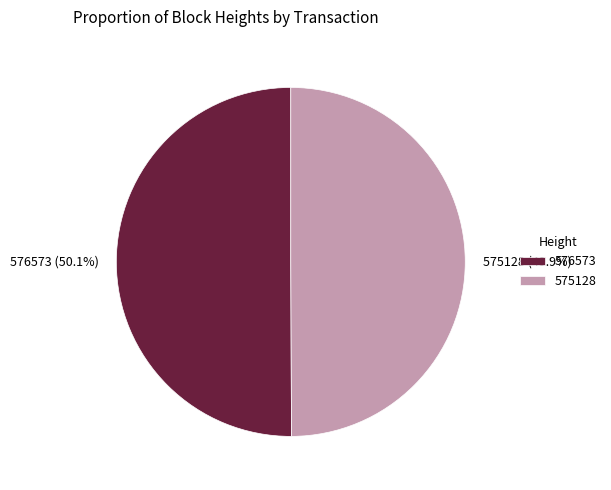

To the nearest percent, what is the combined percentage of 576573 and 575128?

100%